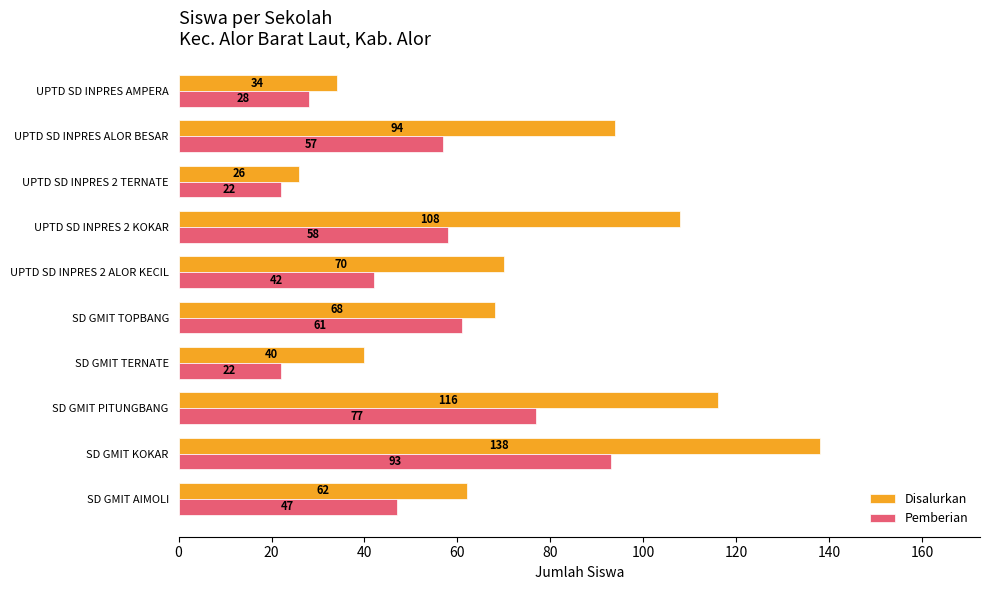

The Disalurkan series shows 38 at SD GMIT PITUNGBANG. True or false?

False